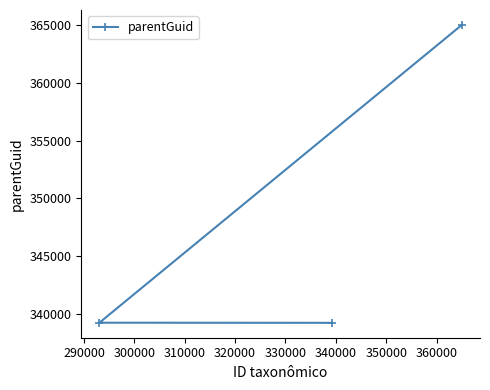

What is the maximum value shown in the chart?

365015